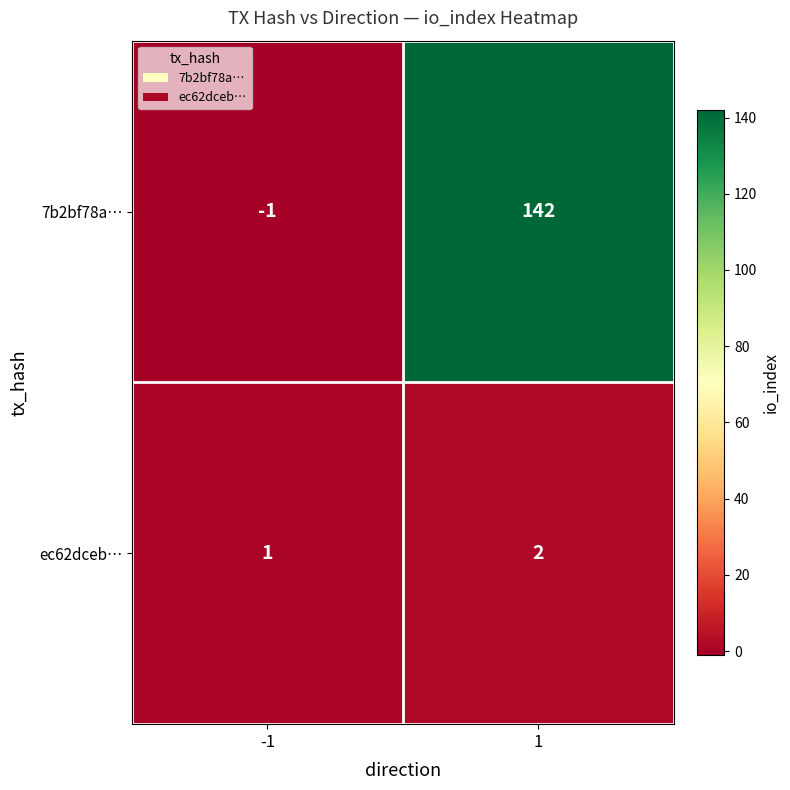

The value of 7b2bf78a… at 1 is 142. True or false?

True